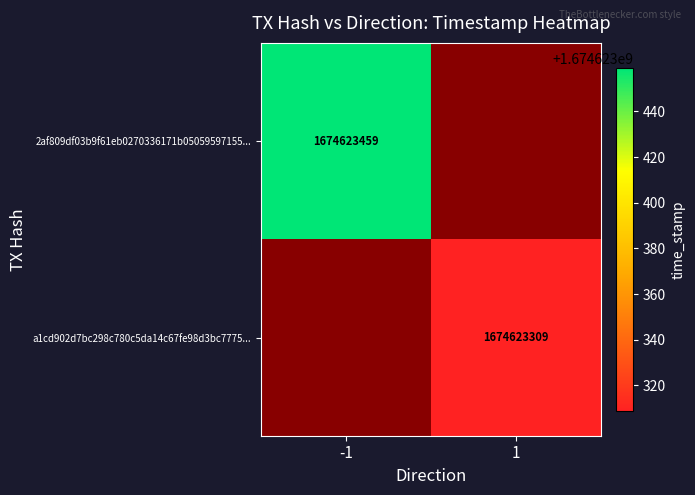

Is it true that 2af809df03b9f61eb0270336171b05059597155... equals 1674623459 at -1?

True